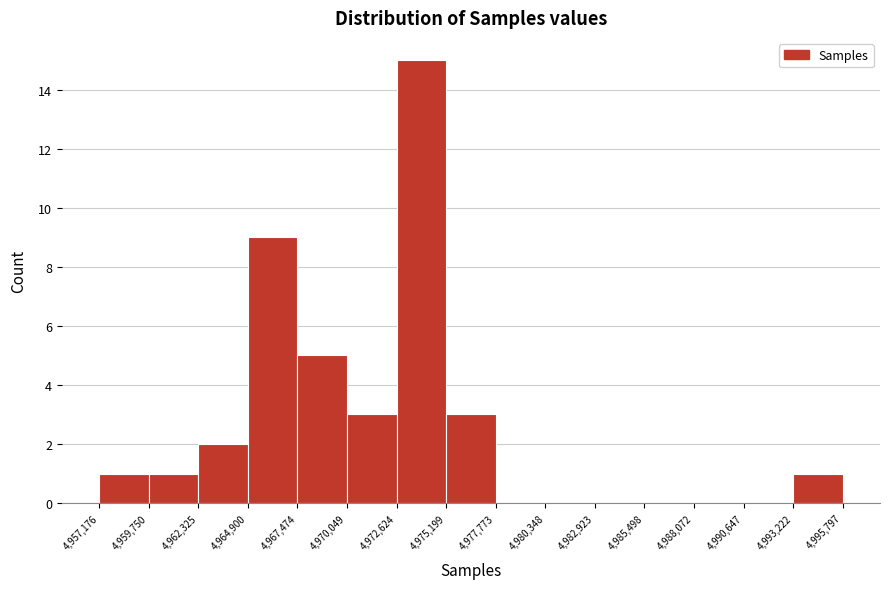

What is the height of the bar covering 4,975,199 to 4,977,773 on the x-axis? The values are not printed on the chart, so give them approximately, as read against the axis.

3